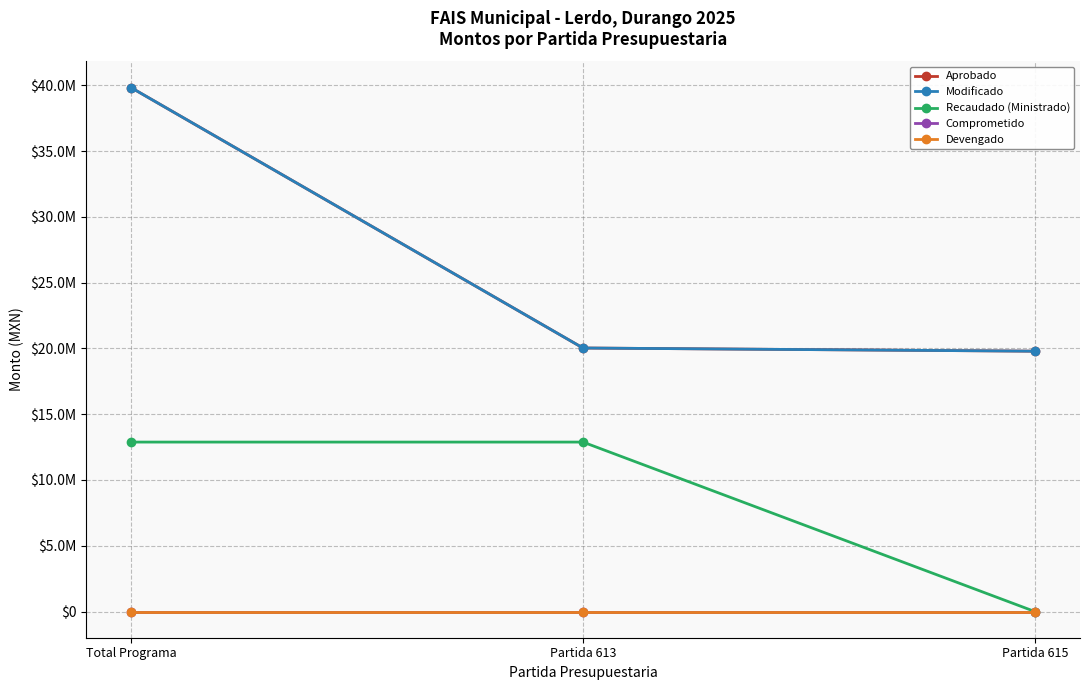

What is the label of the 3rd point from the left?

Partida 615